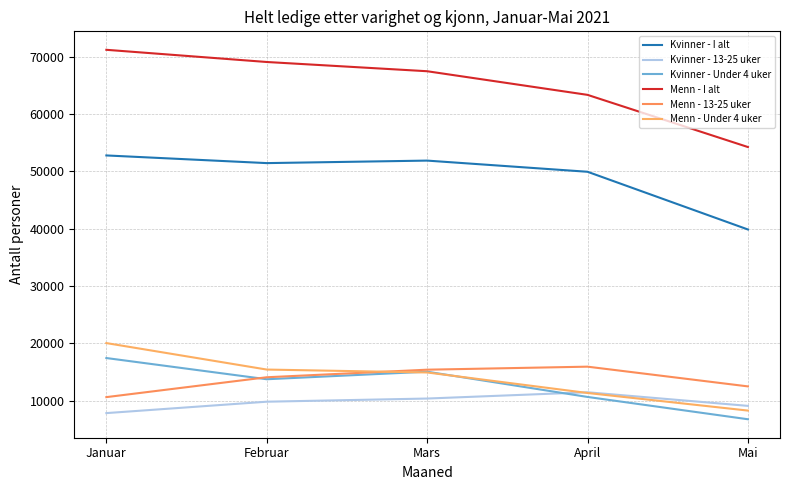

How many lines are shown in the chart?

6